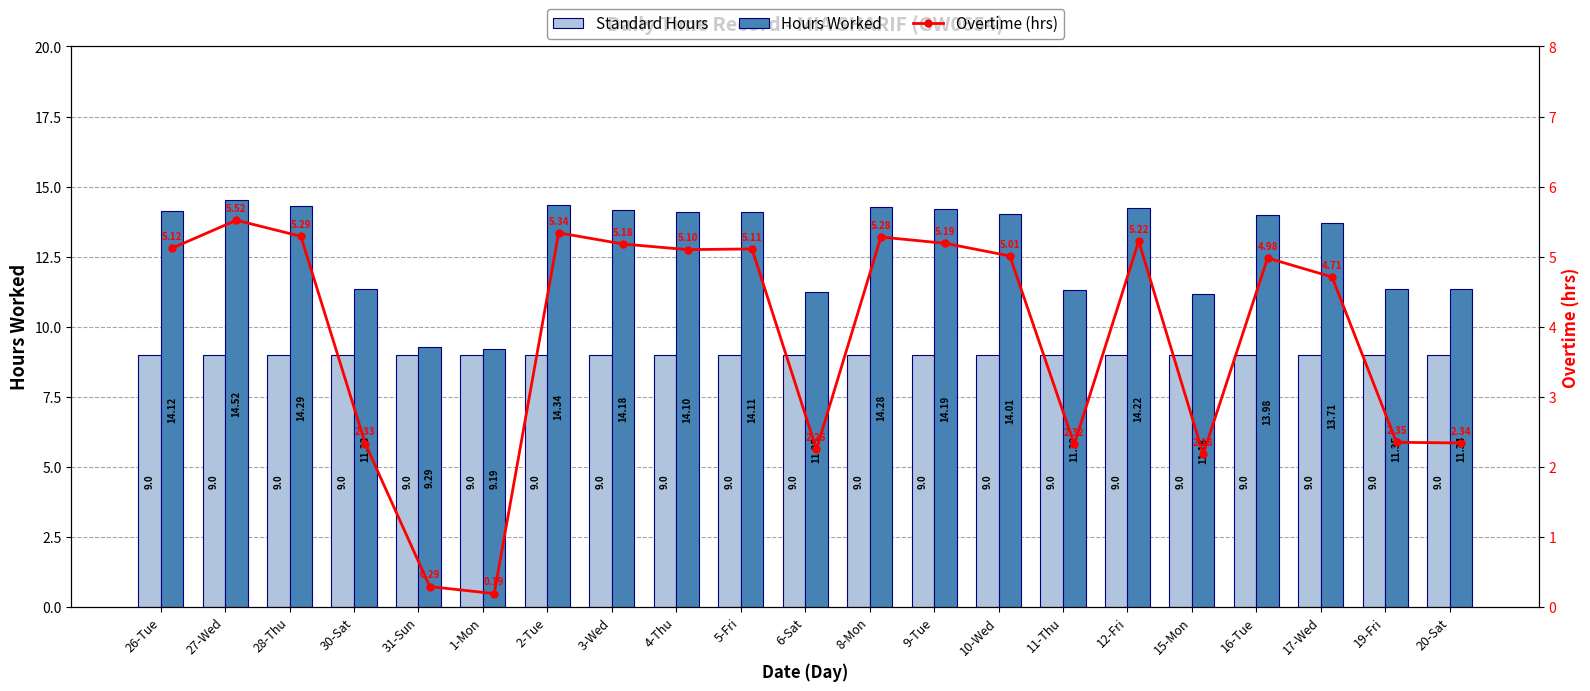

Which label corresponds to the largest value in the chart?

27-Wed